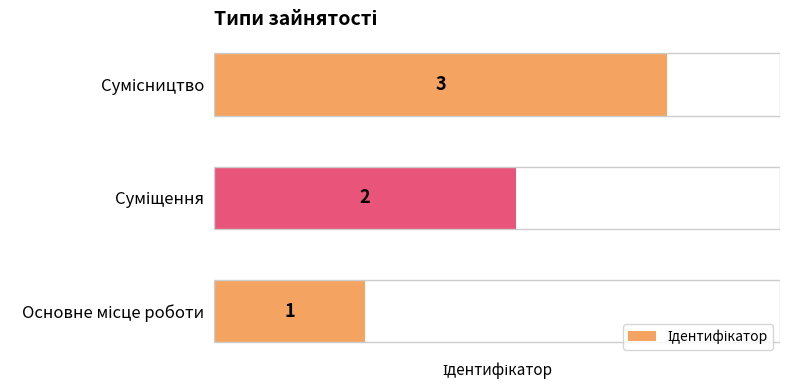

What is the sum of all values?

6